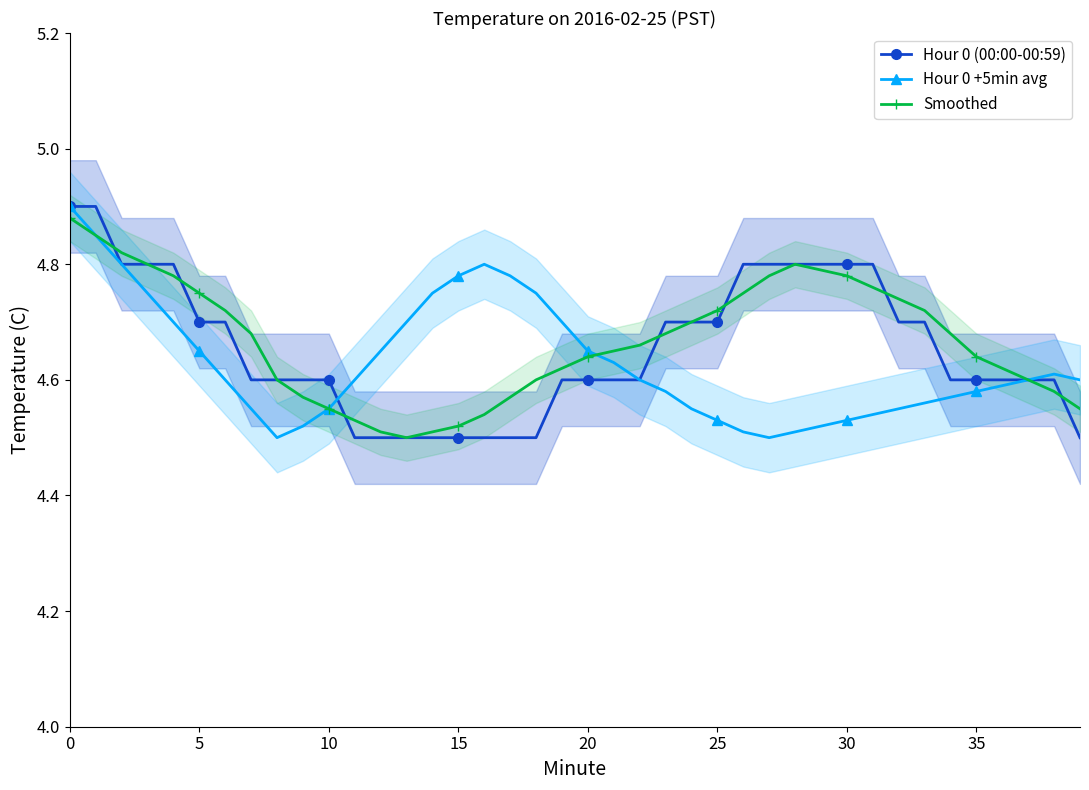

Reading left to right, what are all the values shown in this chart?

Hour 0 (00:00-00:59): 4.9	4.9	4.8	4.8	4.8	4.7	4.7	4.6	4.6	4.6	4.6	4.5	4.5	4.5	4.5	4.5	4.5	4.5	4.5	4.6	4.6	4.6	4.6	4.7	4.7	4.7	4.8	4.8	4.8	4.8	4.8	4.8	4.7	4.7	4.6	4.6	4.6	4.6	4.6	4.5
Hour 0 +5min avg: 4.9	4.8	4.8	4.8	4.7	4.7	4.6	4.5	4.5	4.5	4.5	4.6	4.7	4.7	4.8	4.8	4.8	4.8	4.8	4.7	4.7	4.6	4.6	4.6	4.5	4.5	4.5	4.5	4.5	4.5	4.5	4.5	4.5	4.6	4.6	4.6	4.6	4.6	4.6	4.6
Smoothed: 4.9	4.8	4.8	4.8	4.8	4.8	4.7	4.7	4.6	4.6	4.5	4.5	4.5	4.5	4.5	4.5	4.5	4.6	4.6	4.6	4.6	4.7	4.7	4.7	4.7	4.7	4.8	4.8	4.8	4.8	4.8	4.8	4.7	4.7	4.7	4.6	4.6	4.6	4.6	4.5